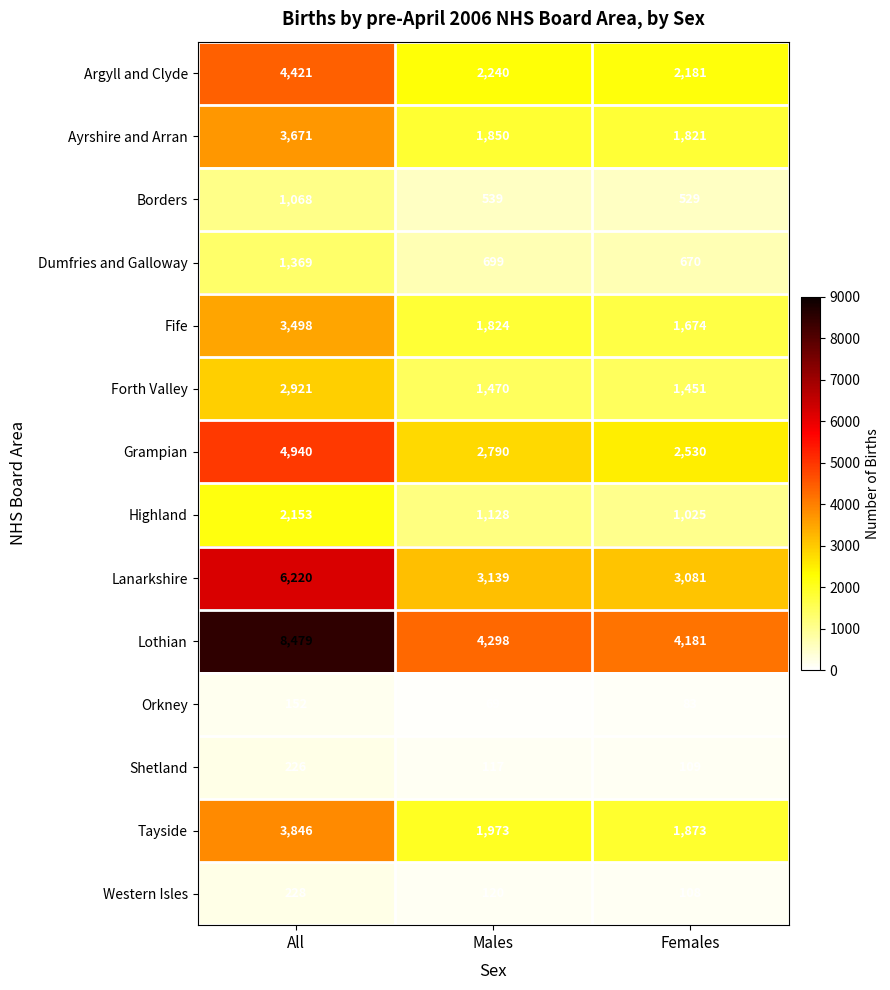

What is the highest value of the Dumfries and Galloway series?

1369